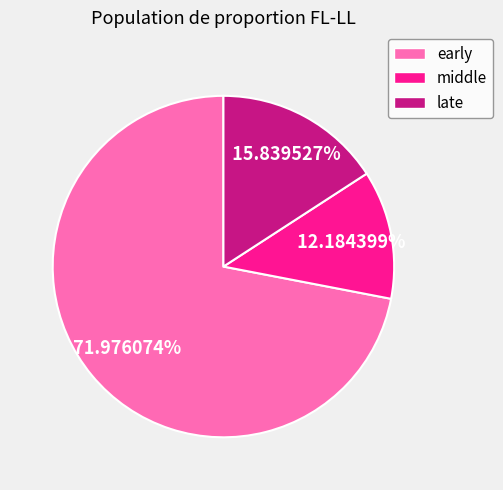

Is there any slice that represents more than half of the pie?

Yes